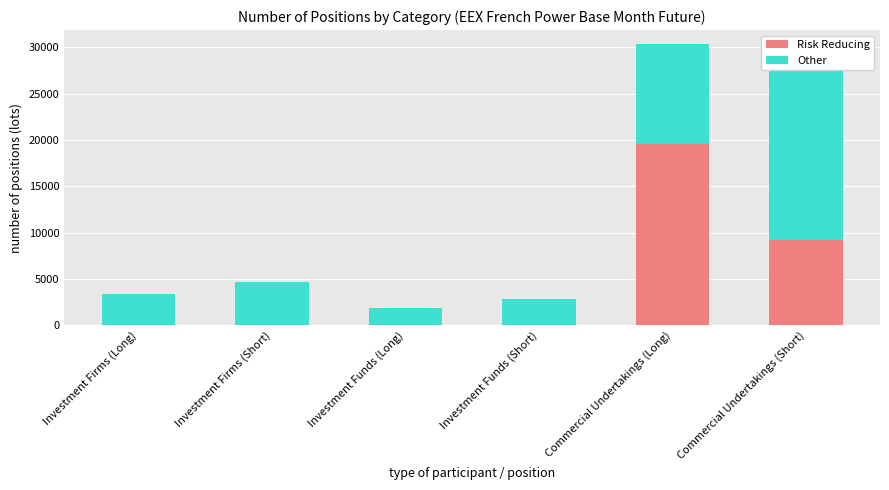

What value does the Other series have at Investment Funds (Long)?

1846.7